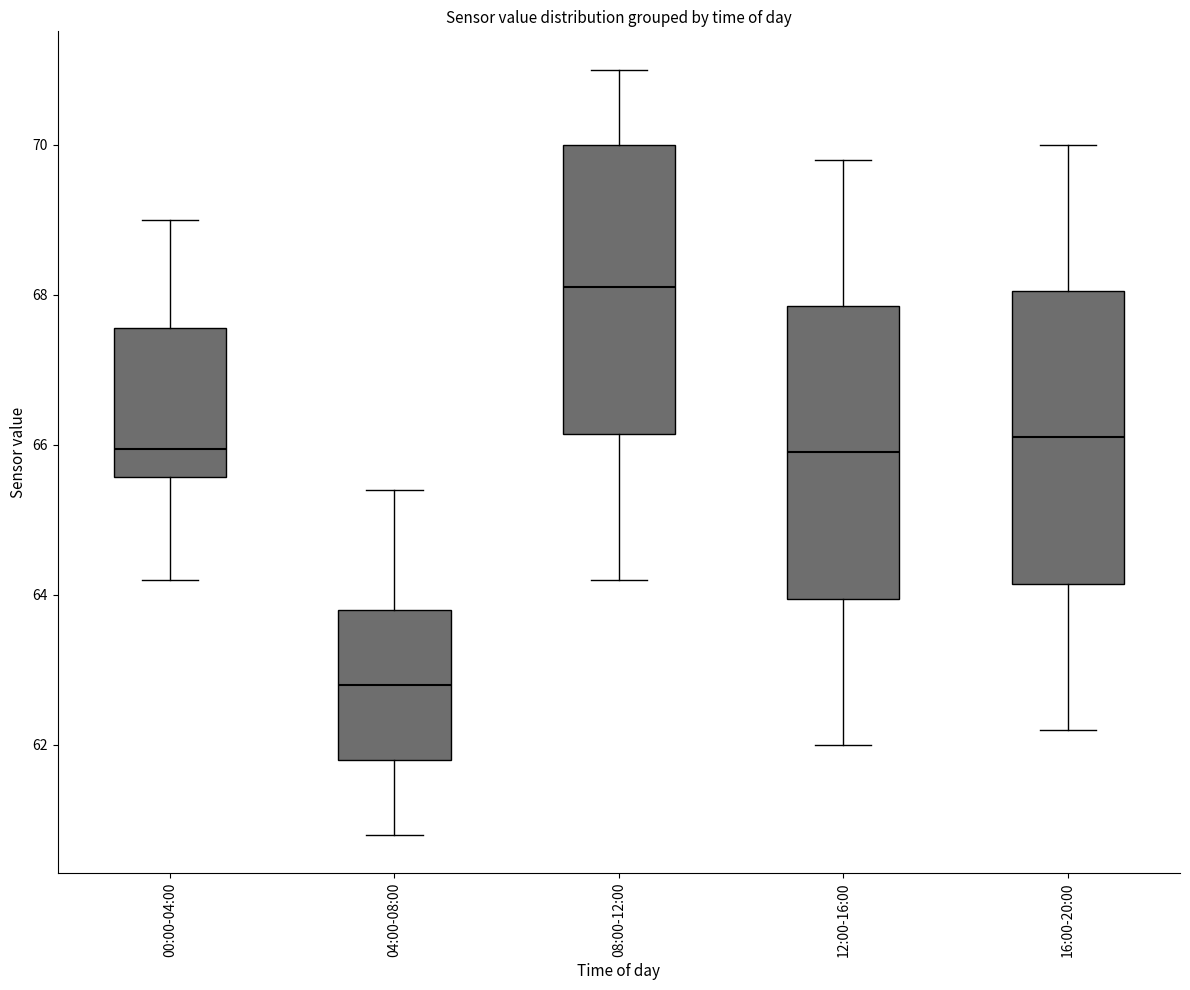

Reading left to right, transcribe this box plot: for each box, give where its median line is, the range the box spans, and where its two whiskers end, as read against the y-axis. The values are not printed on the chart, so give them approximately, as read against the axis.

00:00-04:00: median 66.0, box 65.6 to 67.6, whiskers 64.2 to 69.0
04:00-08:00: median 62.8, box 61.8 to 63.8, whiskers 60.8 to 65.4
08:00-12:00: median 68.2, box 66.2 to 70.0, whiskers 64.2 to 71.0
12:00-16:00: median 66.0, box 64.0 to 67.8, whiskers 62.0 to 69.8
16:00-20:00: median 66.2, box 64.2 to 68.0, whiskers 62.2 to 70.0